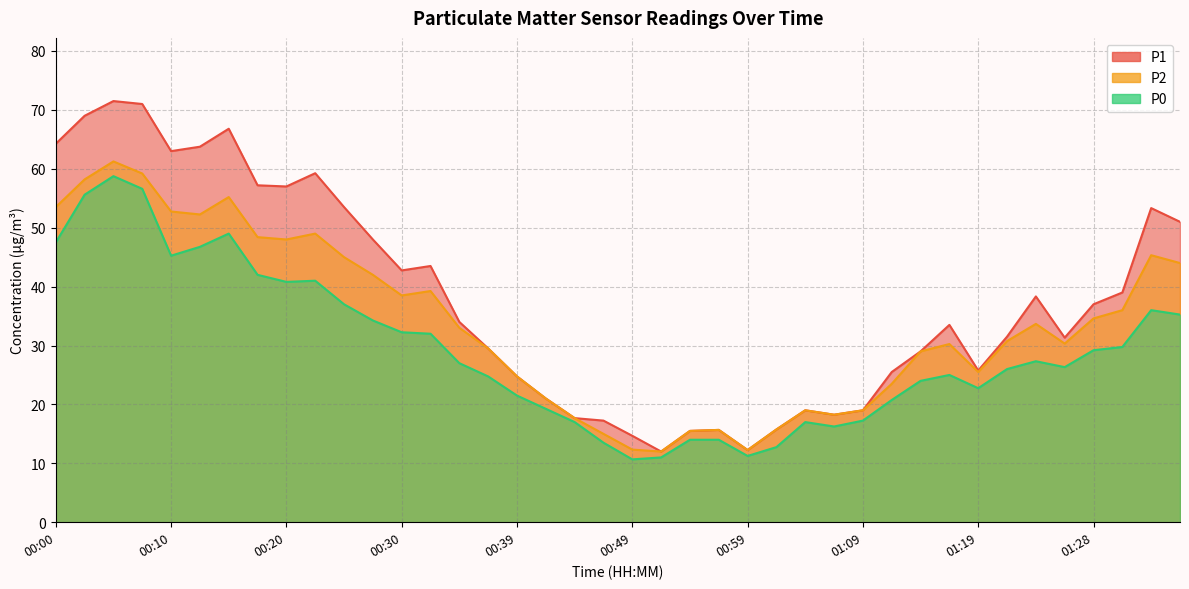

What position from the left is 00:39?

17